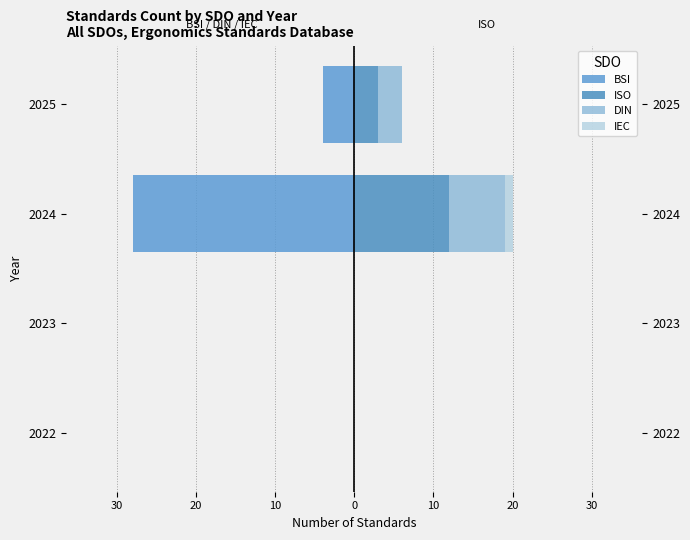

How many categories are shown in the chart?

4